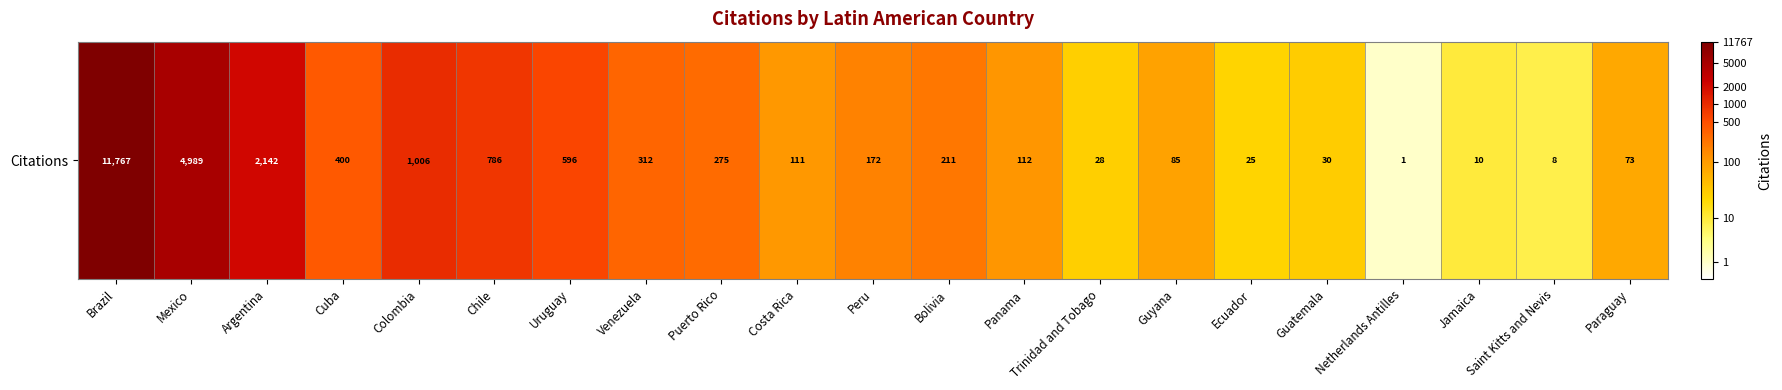

Is it true that the value at Bolivia is 9.2?

False